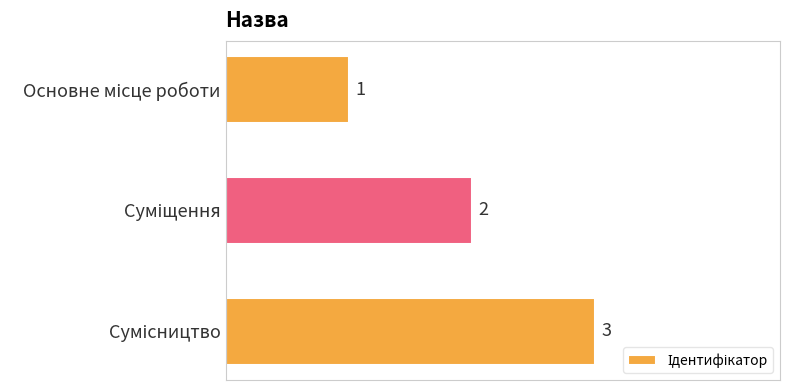

What is the maximum value shown in the chart?

3